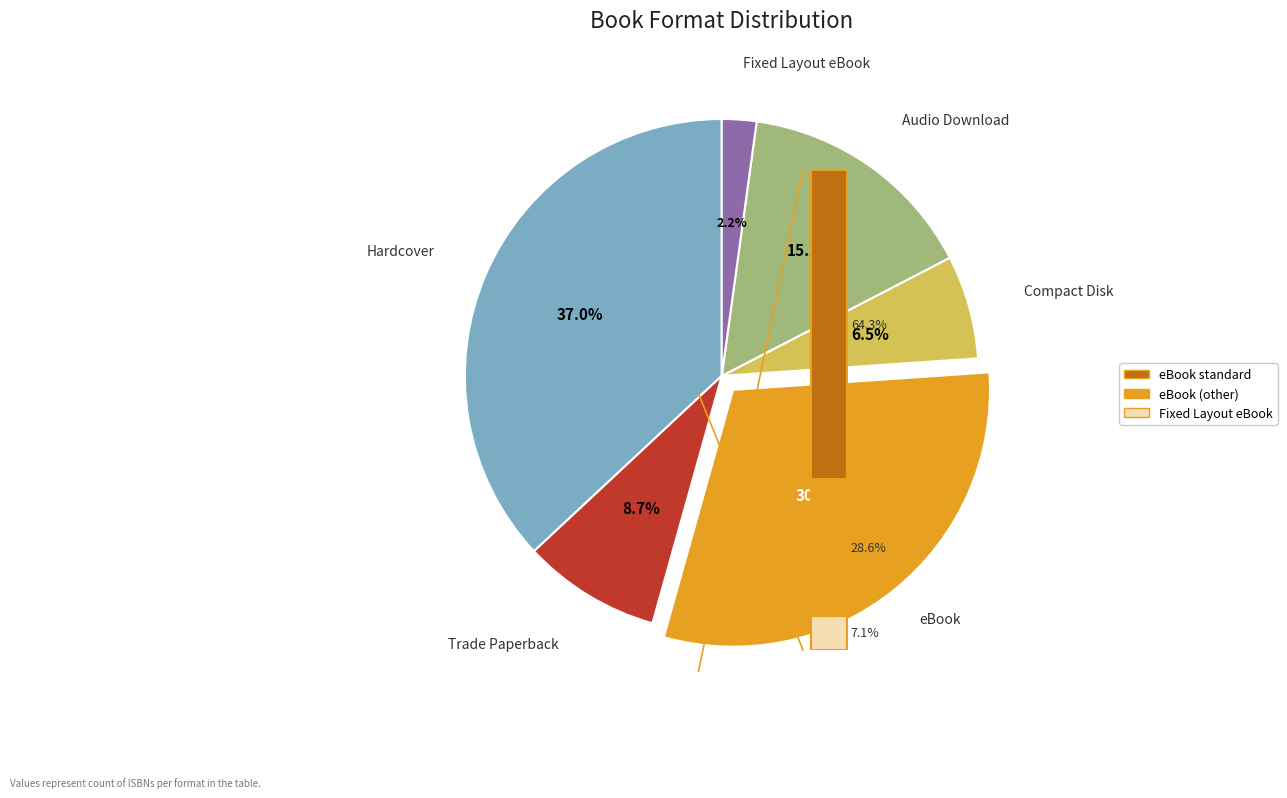

To the nearest percent, what is the difference between the largest and smallest slice percentages?

35%